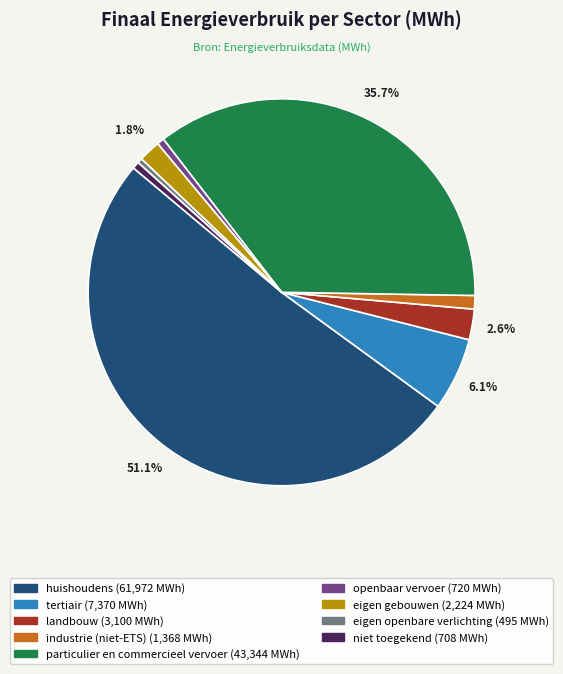

Count the number of slices in the pie.

9